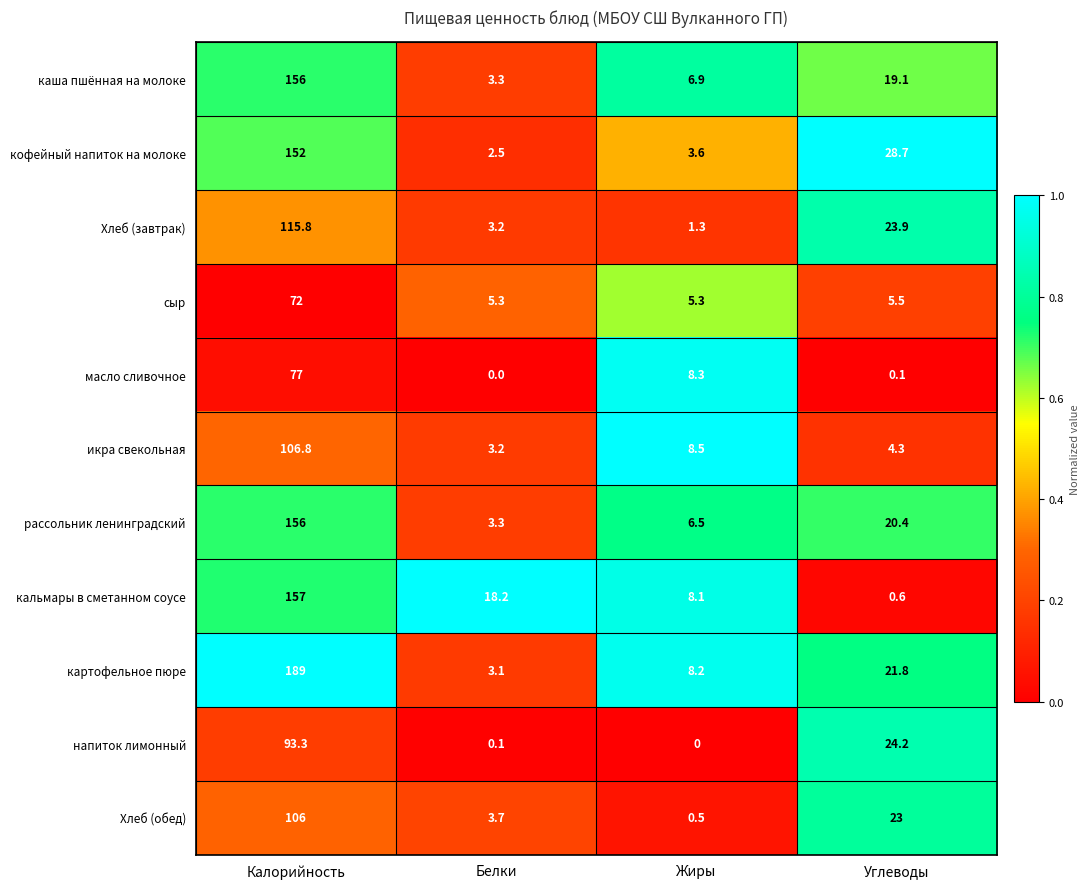

The value of икра свекольная at Жиры is 8.5. True or false?

True